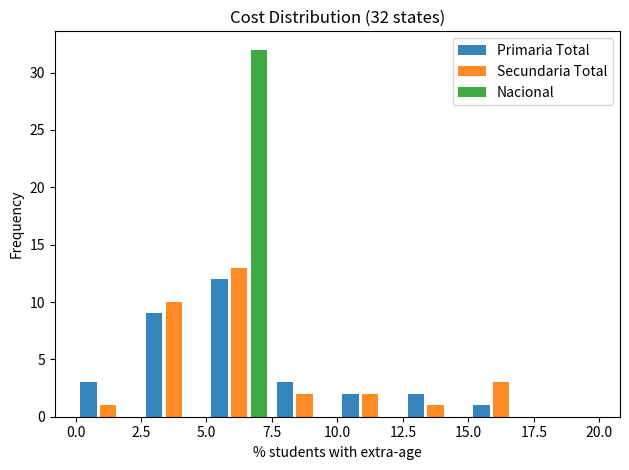

In the Nacional series, which range on the x-axis has the tallest bar?

5.0 to 7.5